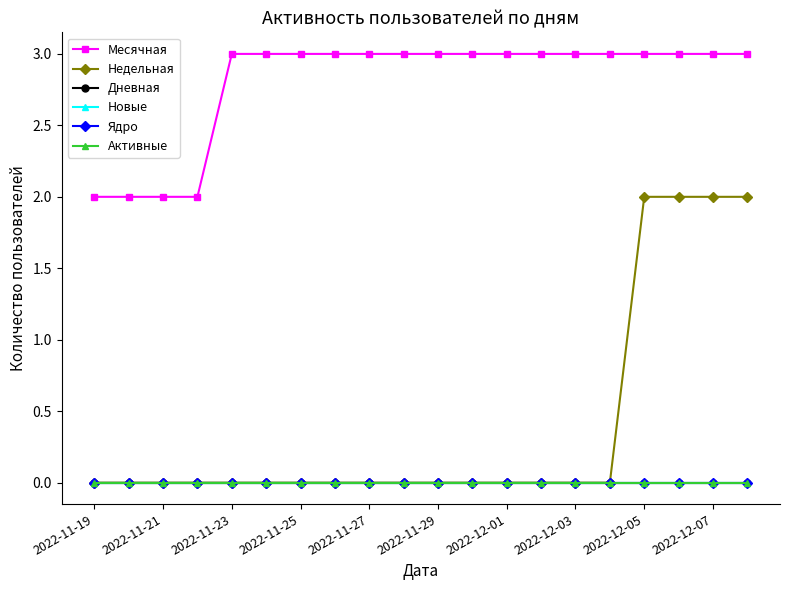

Reading left to right, list all the values displayed in this chart.

Месячная: 2	2	2	2	3	3	3	3	3	3	3	3	3	3	3	3	3	3	3	3
Недельная: 0	0	0	0	0	0	0	0	0	0	0	0	0	0	0	0	2	2	2	2
Дневная: 0	0	0	0	0	0	0	0	0	0	0	0	0	0	0	0	0	0	0	0
Новые: 0	0	0	0	0	0	0	0	0	0	0	0	0	0	0	0	0	0	0	0
Ядро: 0	0	0	0	0	0	0	0	0	0	0	0	0	0	0	0	0	0	0	0
Активные: 0	0	0	0	0	0	0	0	0	0	0	0	0	0	0	0	0	0	0	0